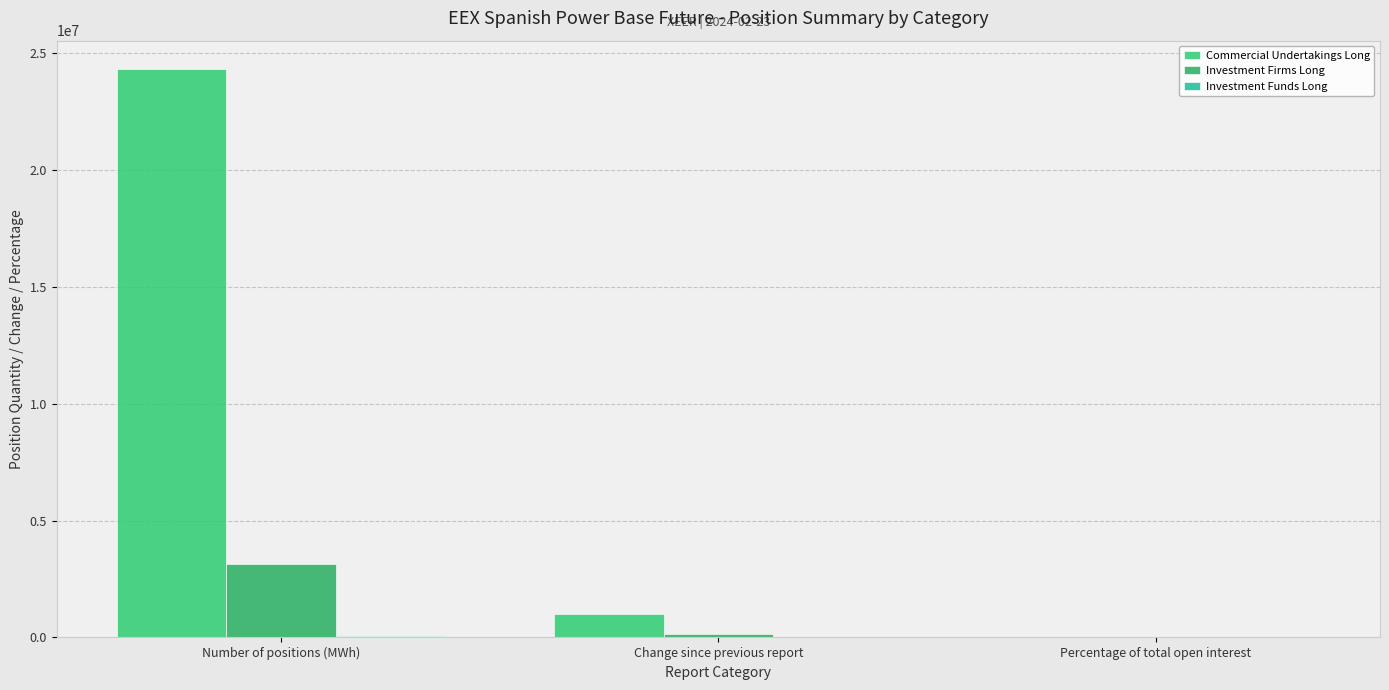

Between Percentage of total open interest and Change since previous report, which is larger?

Change since previous report